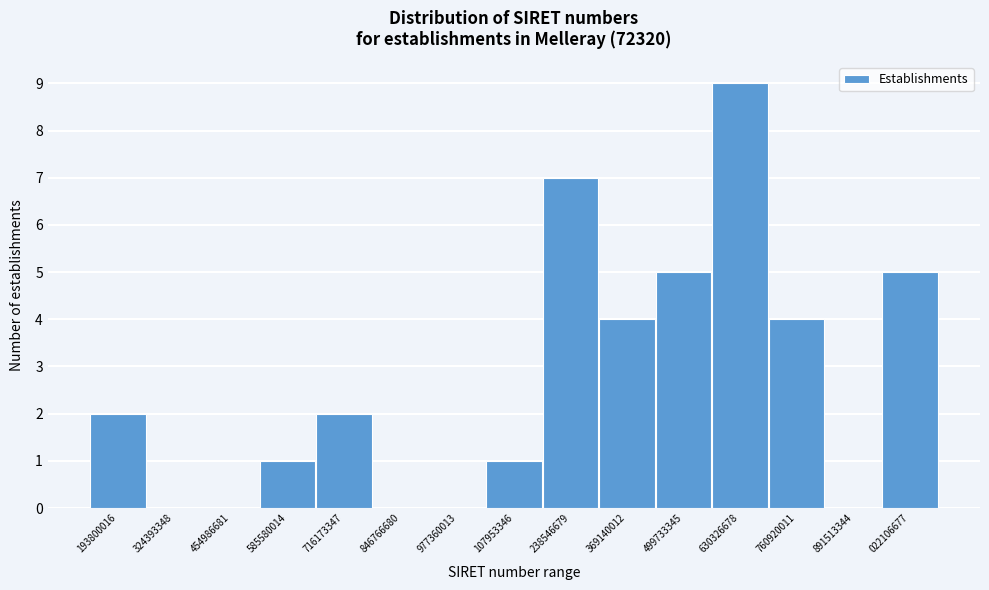

Reading left to right, list all the values displayed in this chart.

193800016=2	324393348=0	454986681=0	585580014=1	716173347=2	846766680=0	977360013=0	107953346=1	238546679=7	369140012=4	499733345=5	630326678=9	760920011=4	891513344=0	022106677=5